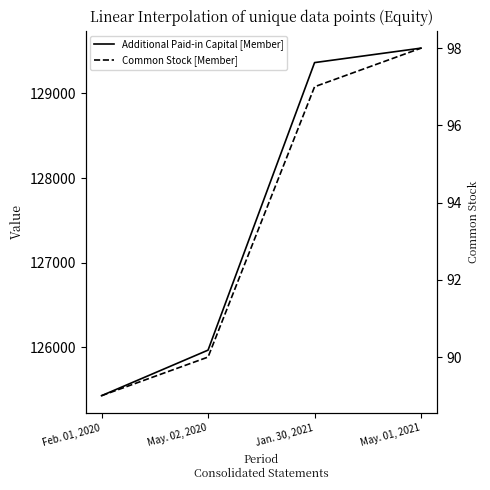

What is the difference between the second highest and second lowest values in the Common Stock [Member] series?

7